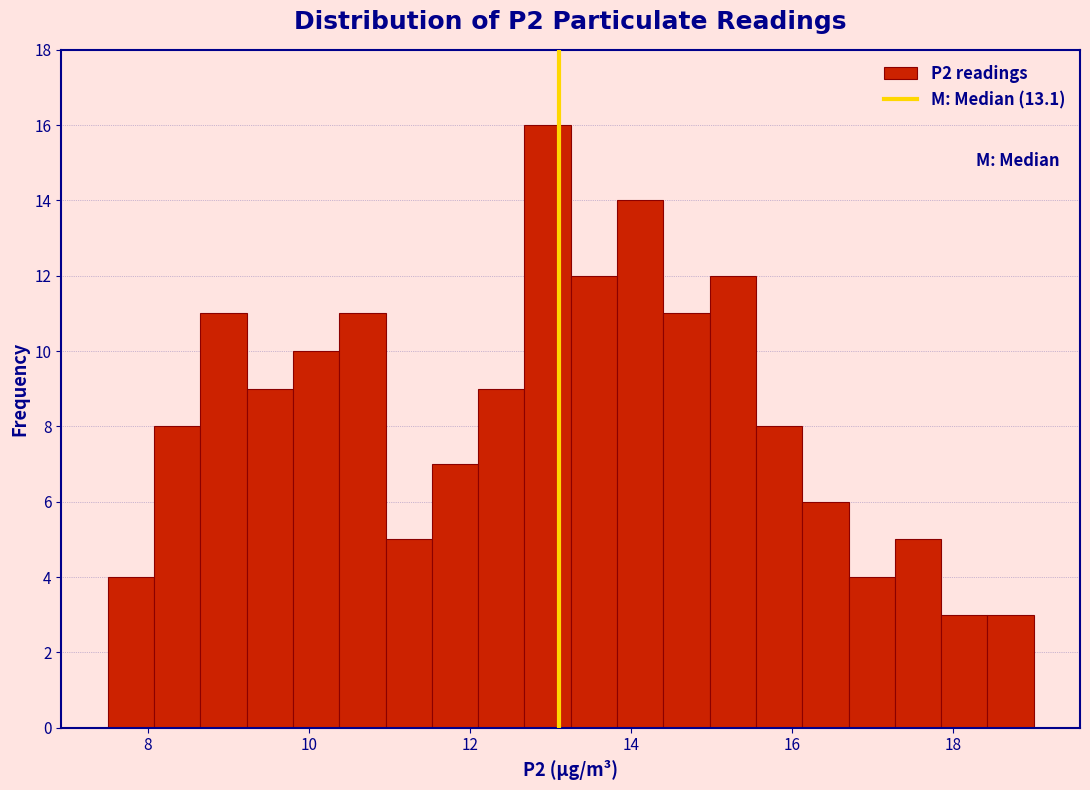

Read against the x-axis, roughly where is the centre of the tallest bar?

13.0